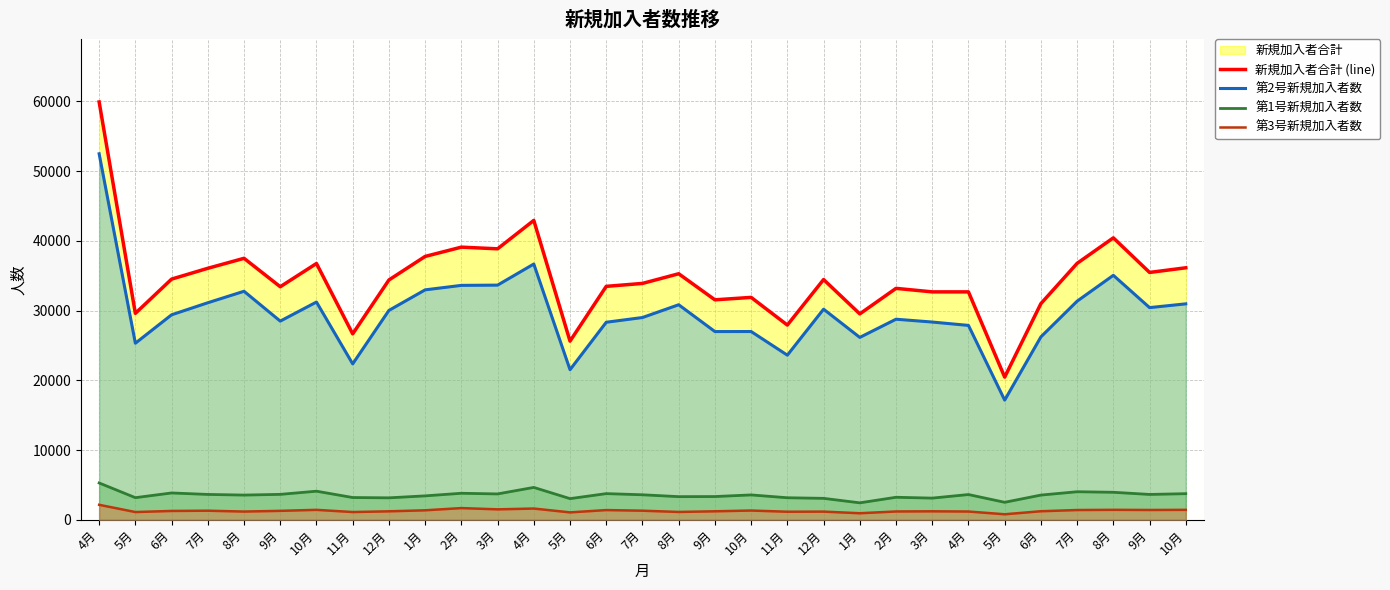

Where is 第1号新規加入者数 nearest to the value 3856?

6月